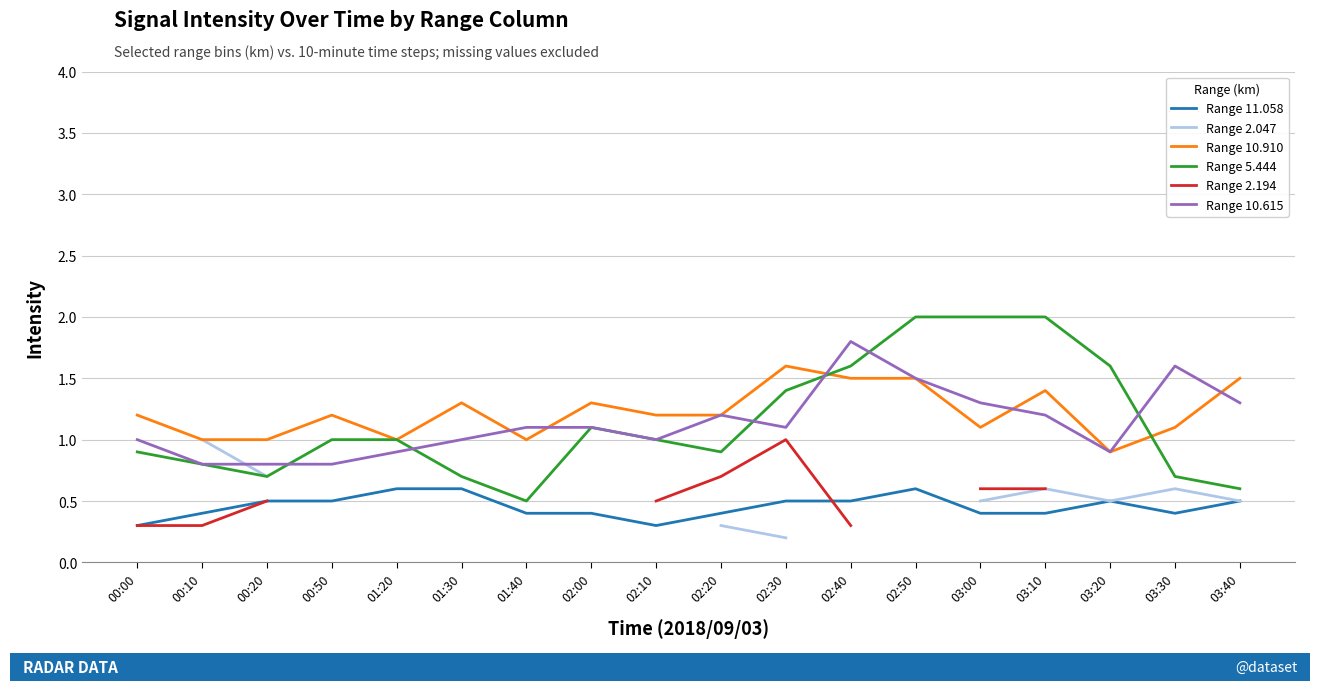

List the series in order of their peak value, lowest first.

Range 11.058, Range 2.047, Range 2.194, Range 10.910, Range 10.615, Range 5.444